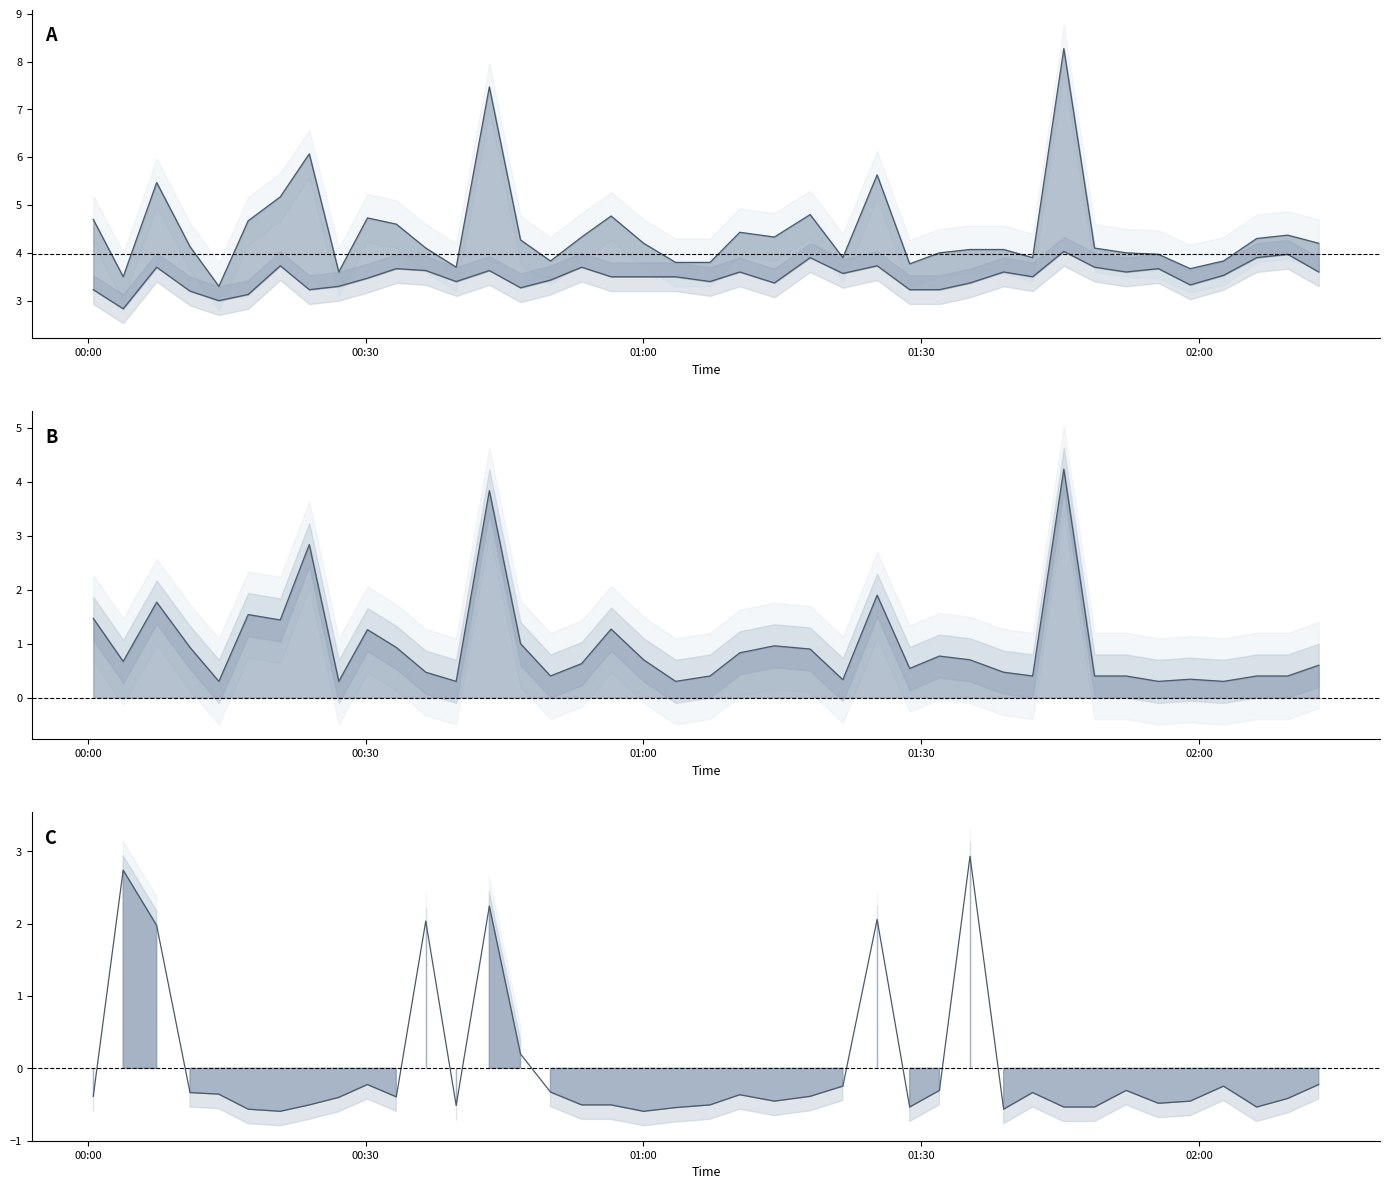

True or false: Max_cycle line and SDS_P2 cross at least once.

False